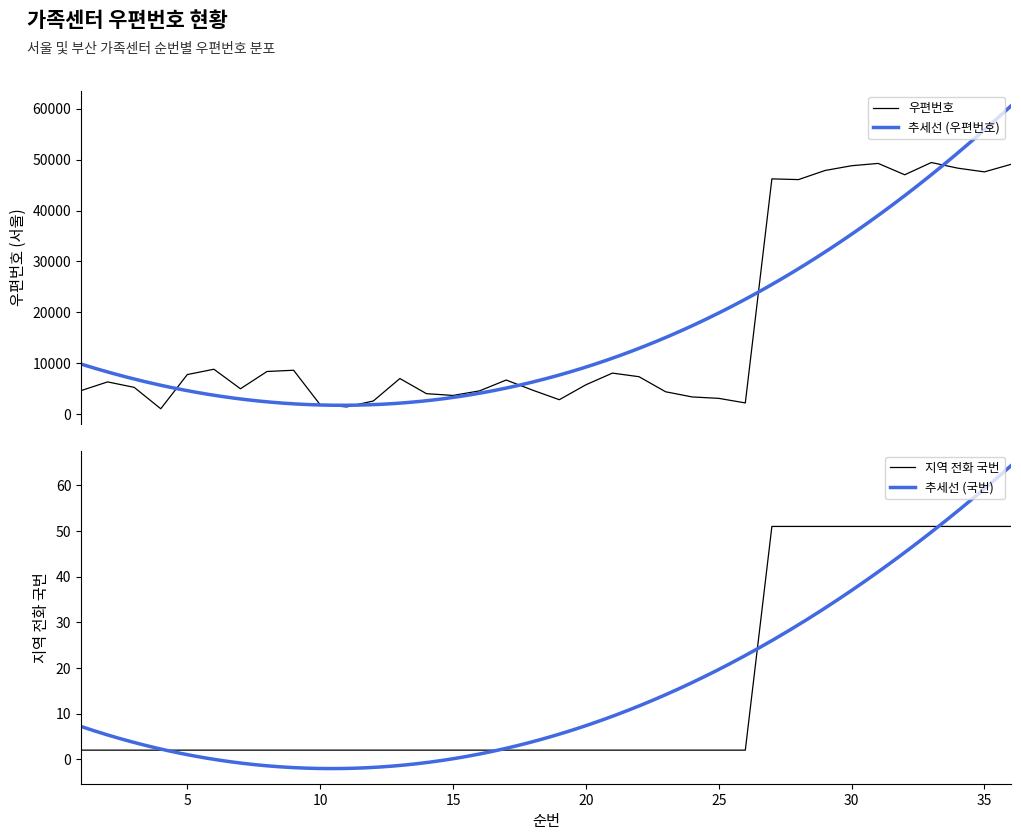

How many interior local peaks does the 센터수 (서울) series have?

9